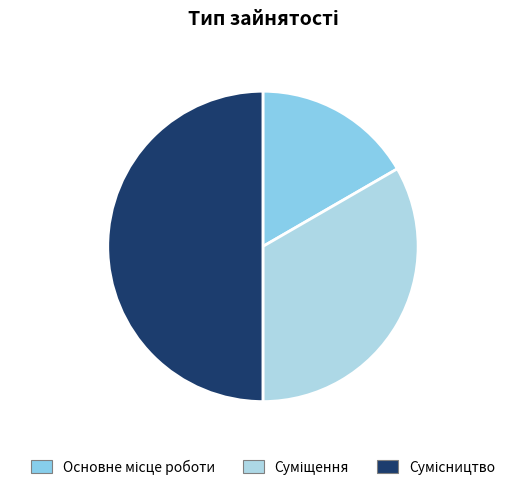

Is Суміщення the majority of the pie?

No